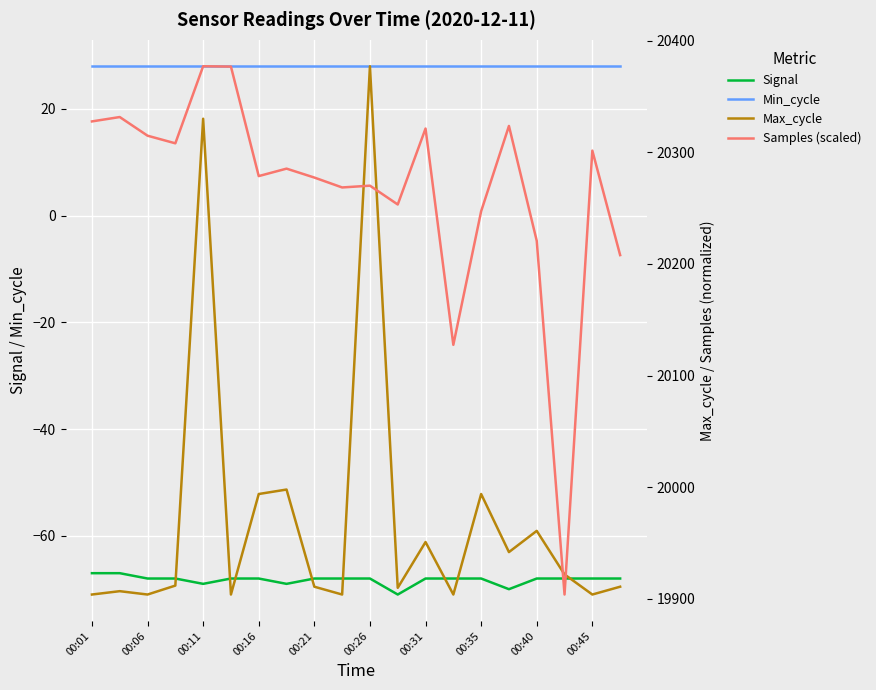

Is it true that Signal equals -17 at 00:21?

False